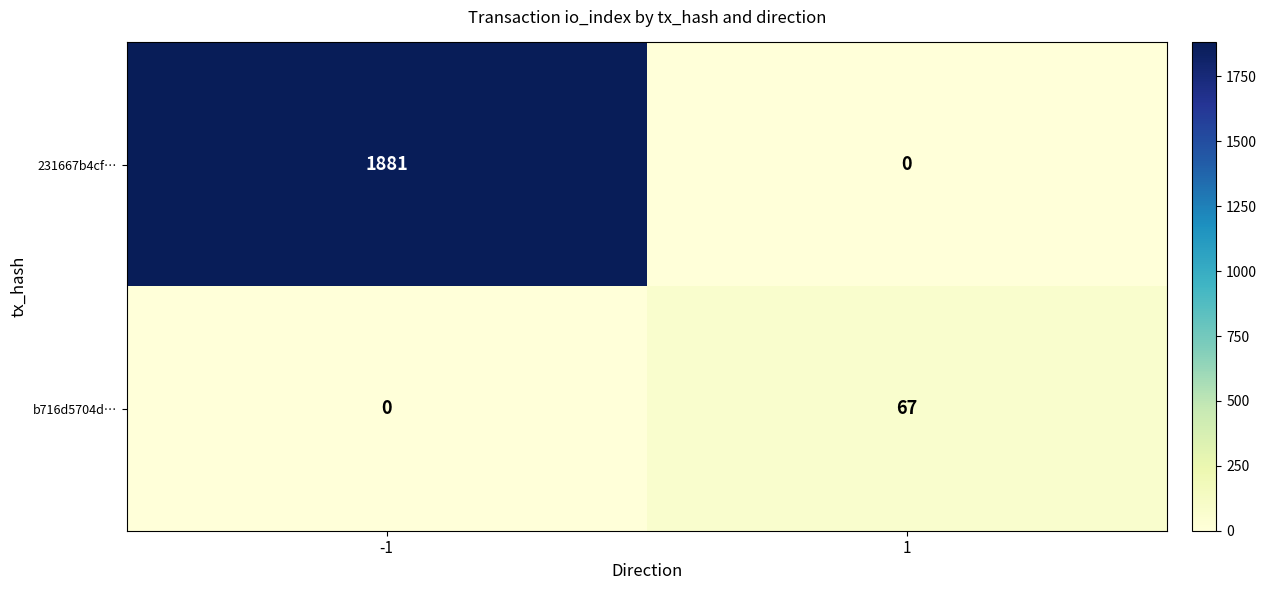

What is the sum of the b716d5704d… values at -1 and 1?

67